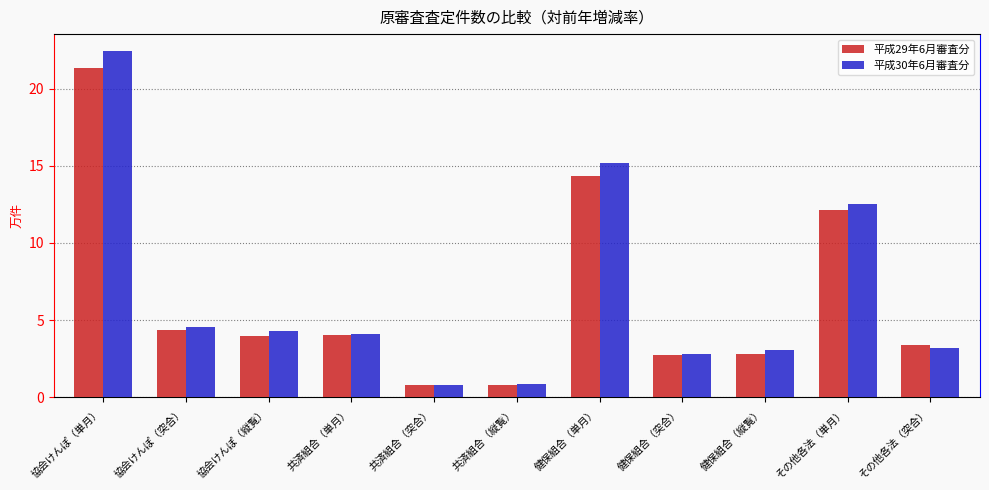

What is the total value across all series at 共済組合（縦覧）?

1.6